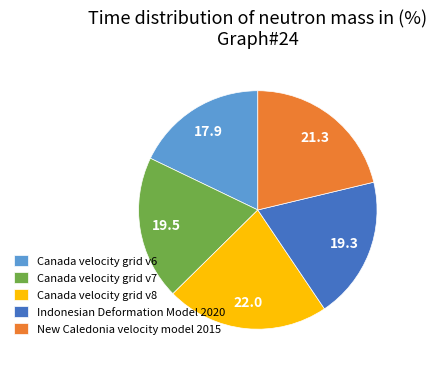

Is it true that Canada velocity grid v8 is 13% of the pie?

False